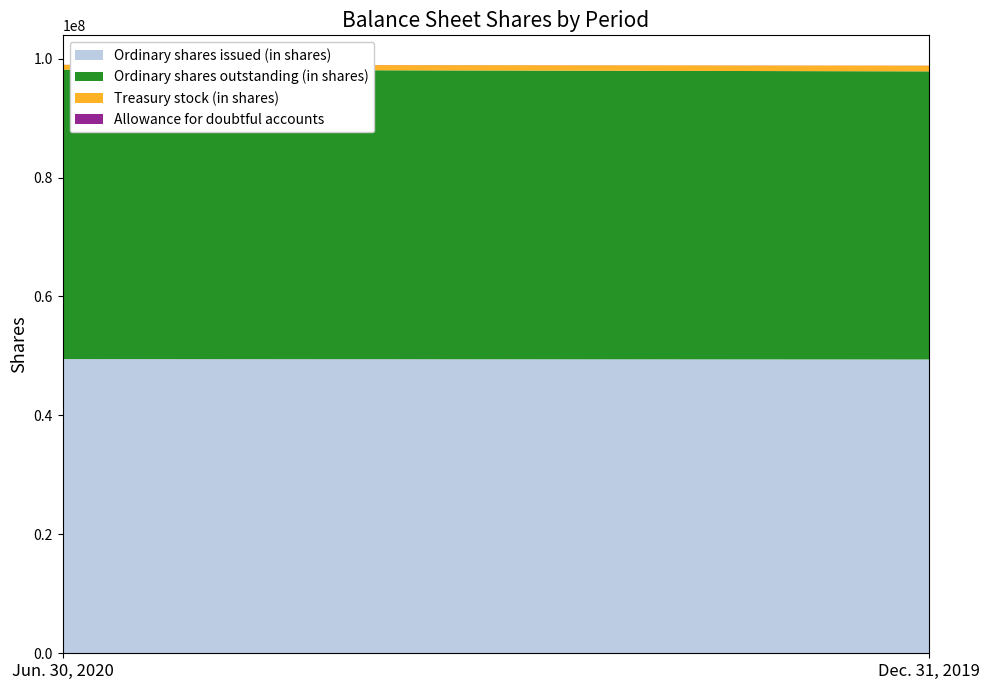

Reading right to left, what are all the values shown in this chart?

Allowance for doubtful accounts: 13105	15320
Ordinary shares issued (in shares): 49411016	49476223
Ordinary shares outstanding (in shares): 48443830	48667203
Treasury stock (in shares): 967186	809020